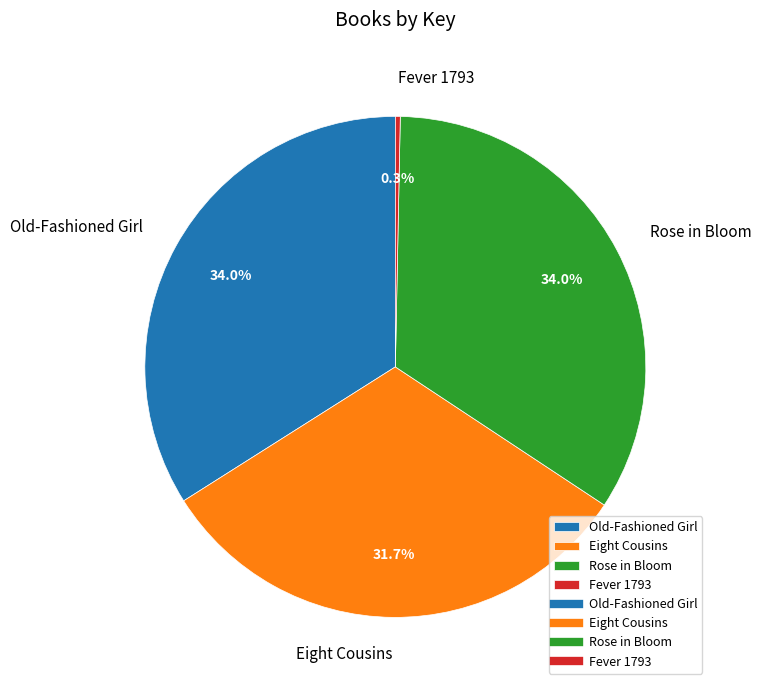

Between Fever 1793 and Rose in Bloom, which is larger?

Rose in Bloom